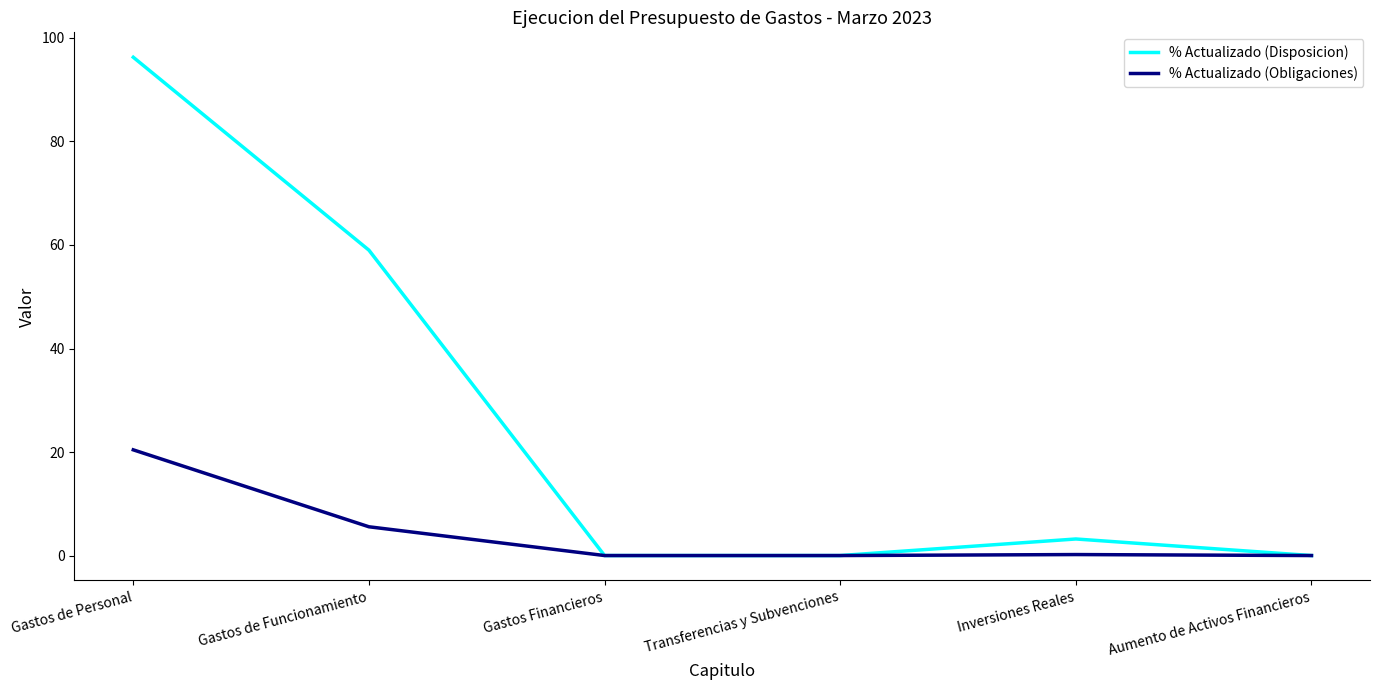

At which category does the chart reach its peak across all series?

Gastos de Personal